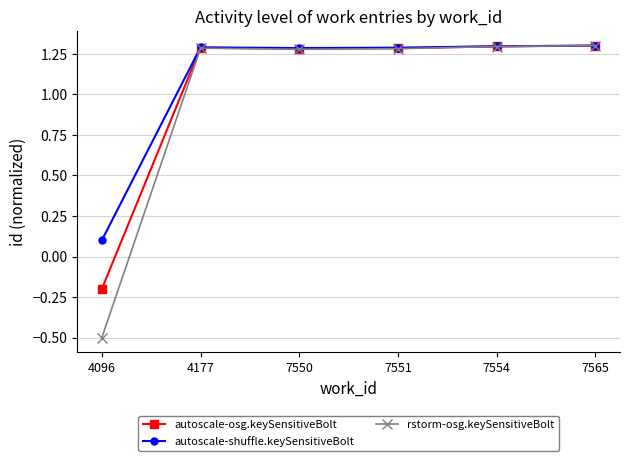

What is the total value across all series at 4177?

3.9